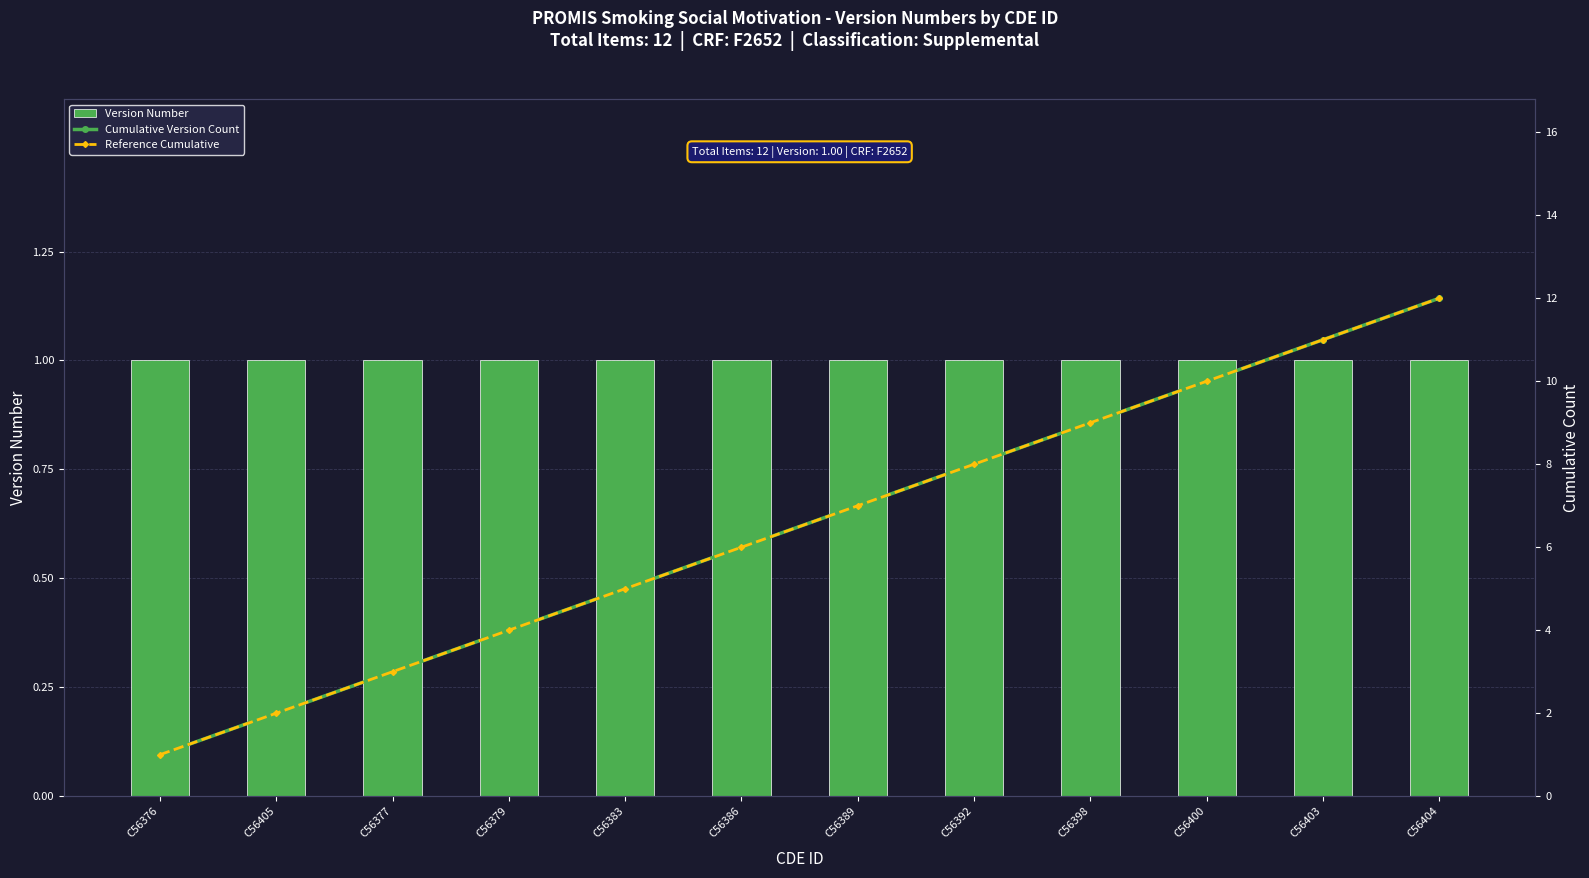

How many data points does each series have?

12